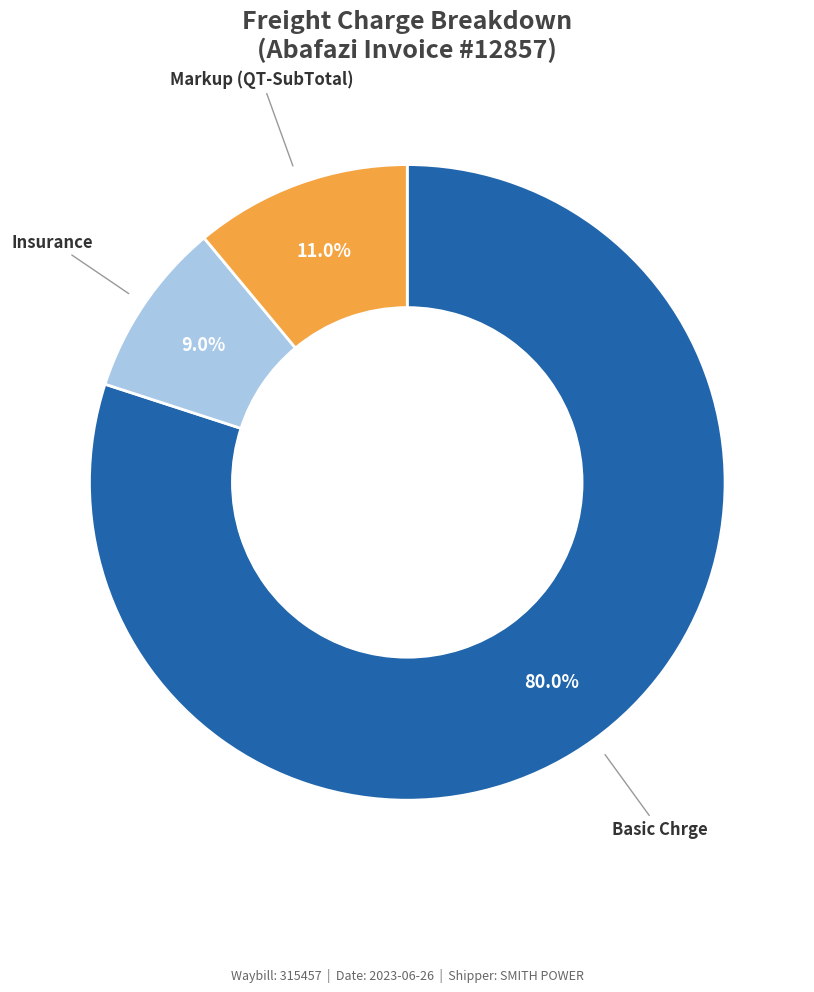

To the nearest percent, what is the average slice percentage?

33%